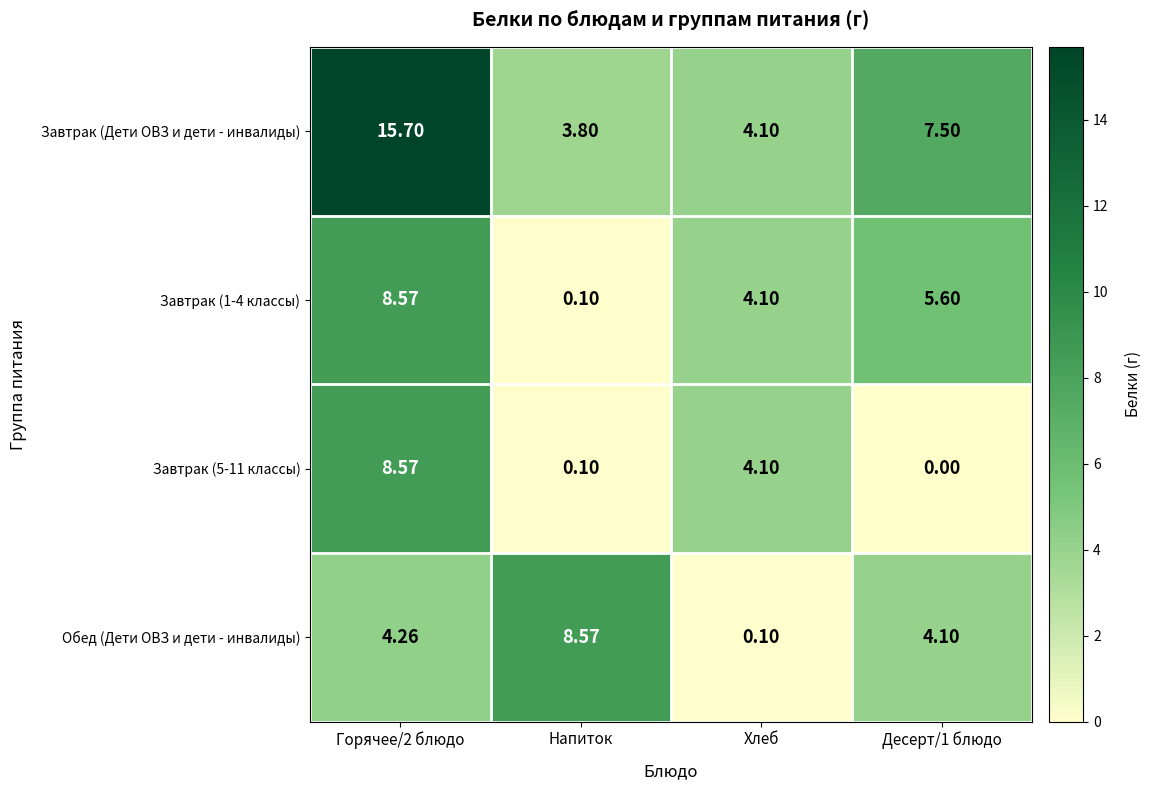

What is the maximum value shown in the chart?

15.7